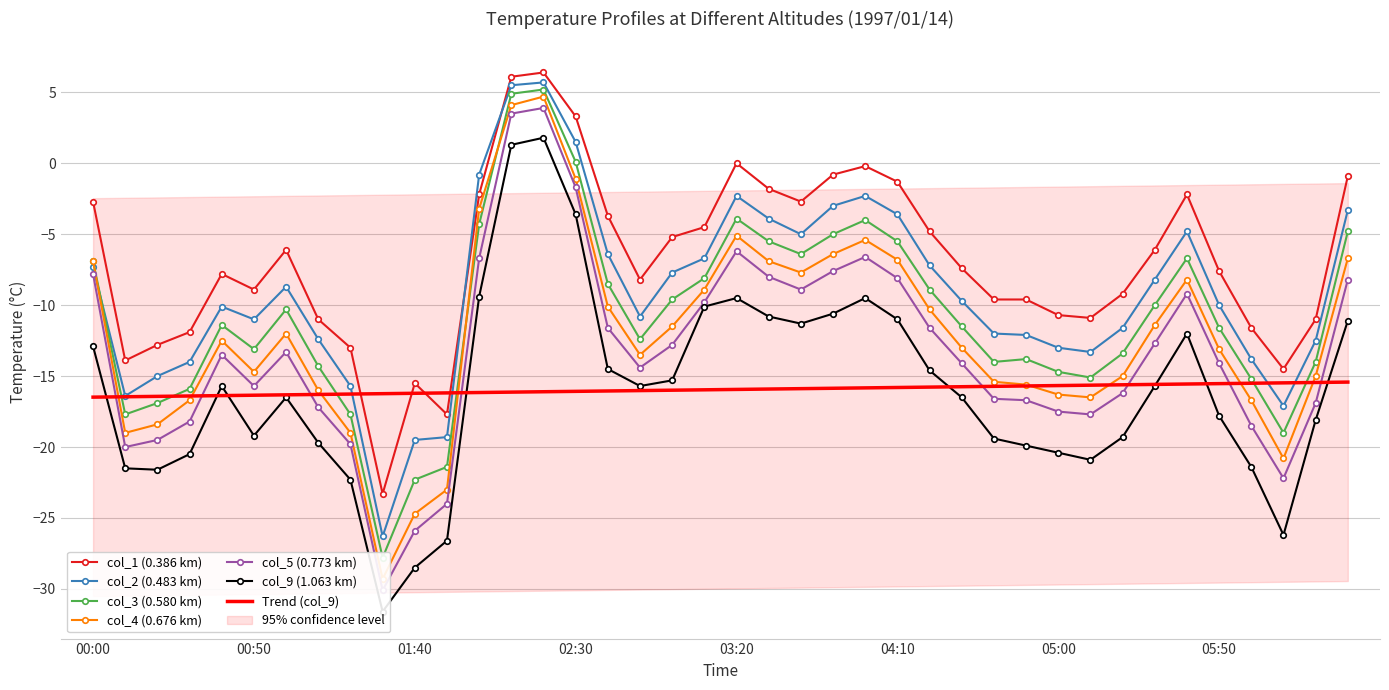

True or false: col_4 (0.676 km) and col_1 (0.386 km) cross at least once.

False